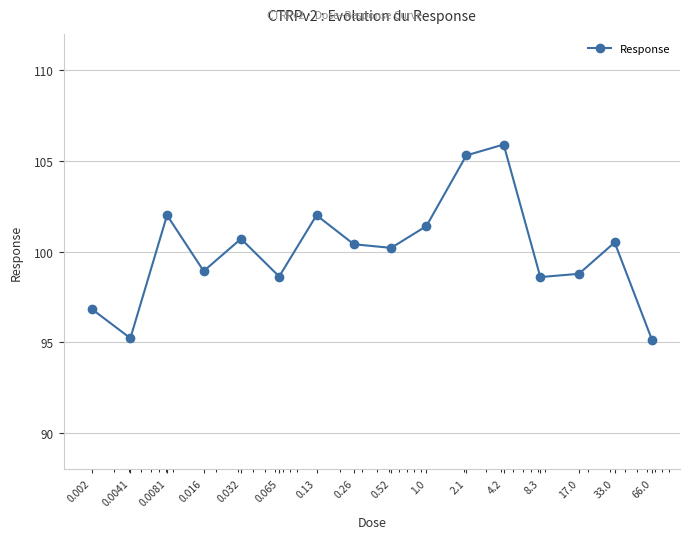

What is the smallest value displayed?

95.1